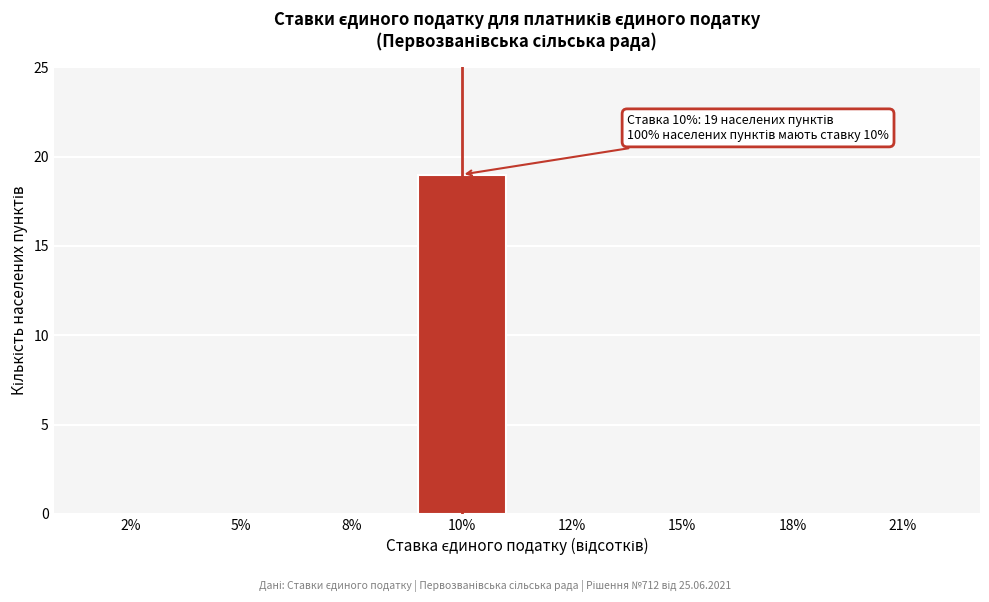

Reading left to right, extract all data points from this chart.

2%=0	5%=0	8%=0	10%=19	12%=0	15%=0	18%=0	21%=0